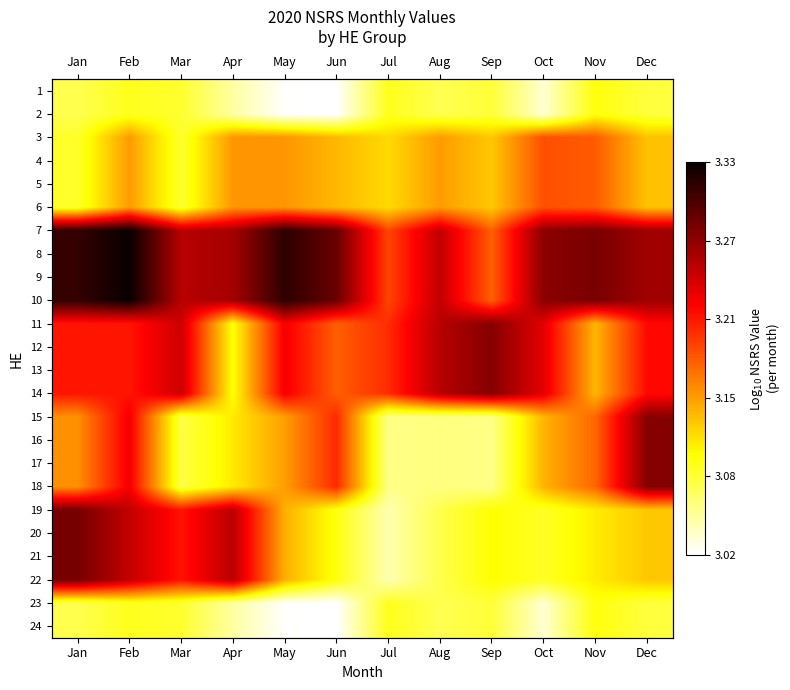

Between May and Jun, which is larger?

May